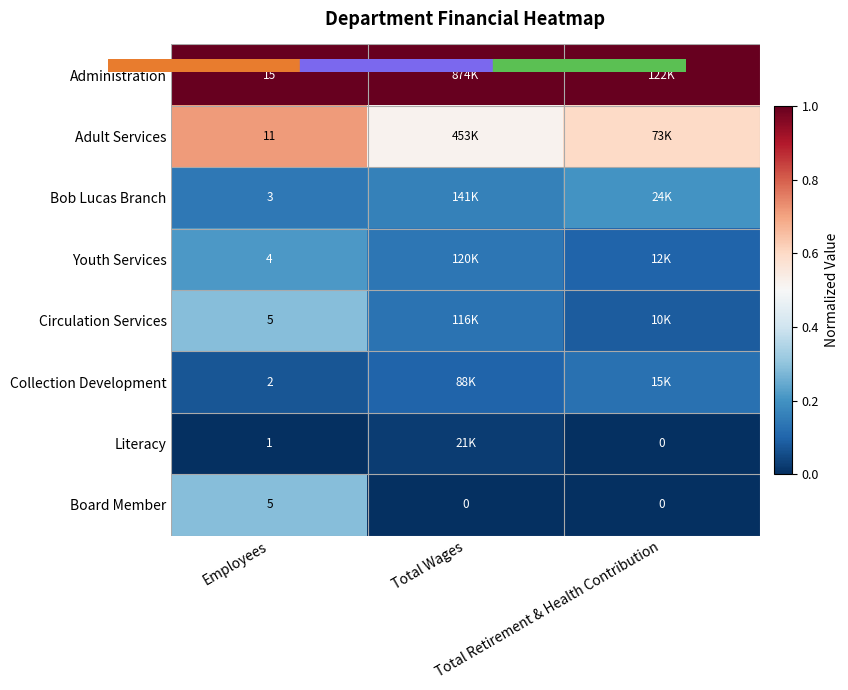

At how many categories does at least one series exceed 0?

3